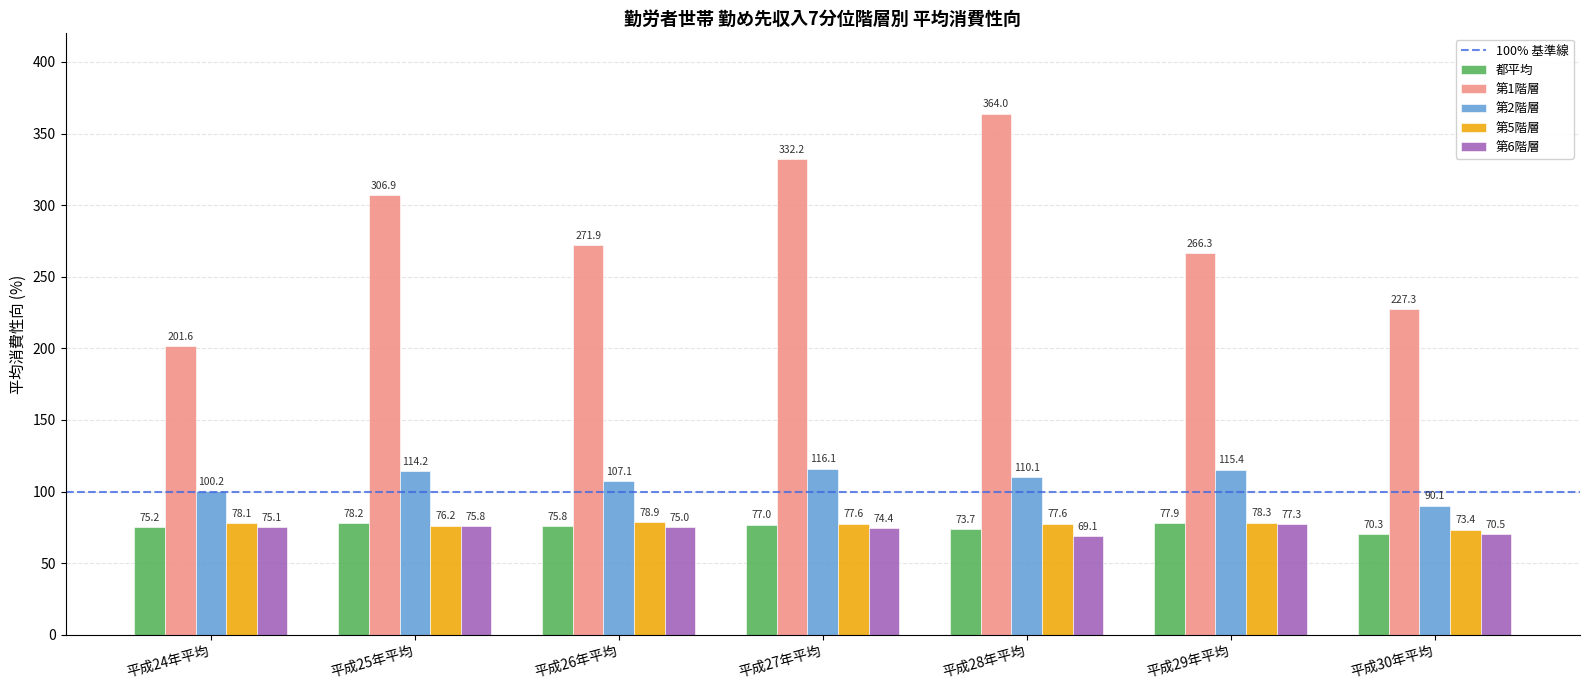

Which series has the largest total across all categories?

第1階層